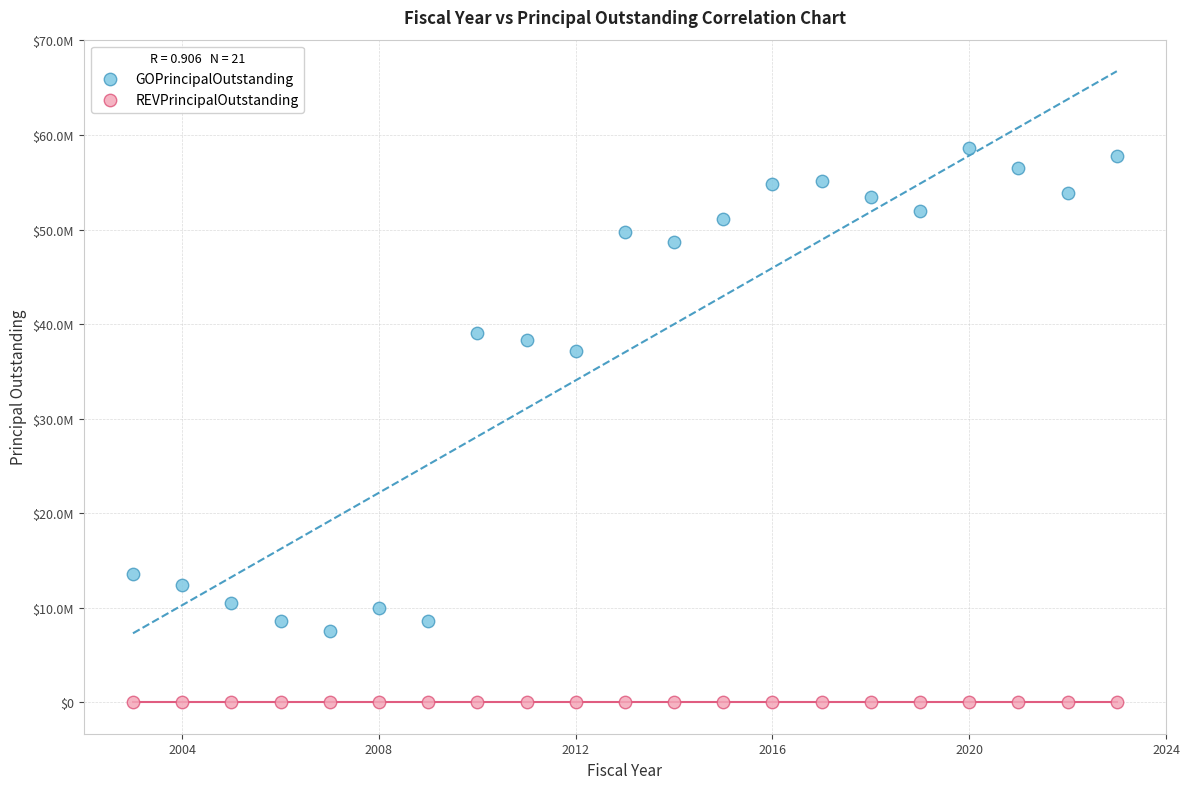

What are all the series names shown in the legend?

GOPrincipalOutstanding, REVPrincipalOutstanding